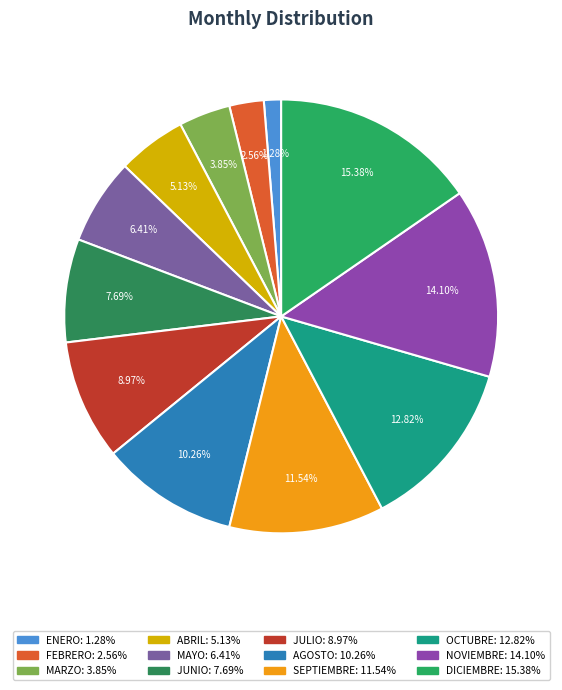

The MARZO slice represents 18% of the pie. True or false?

False